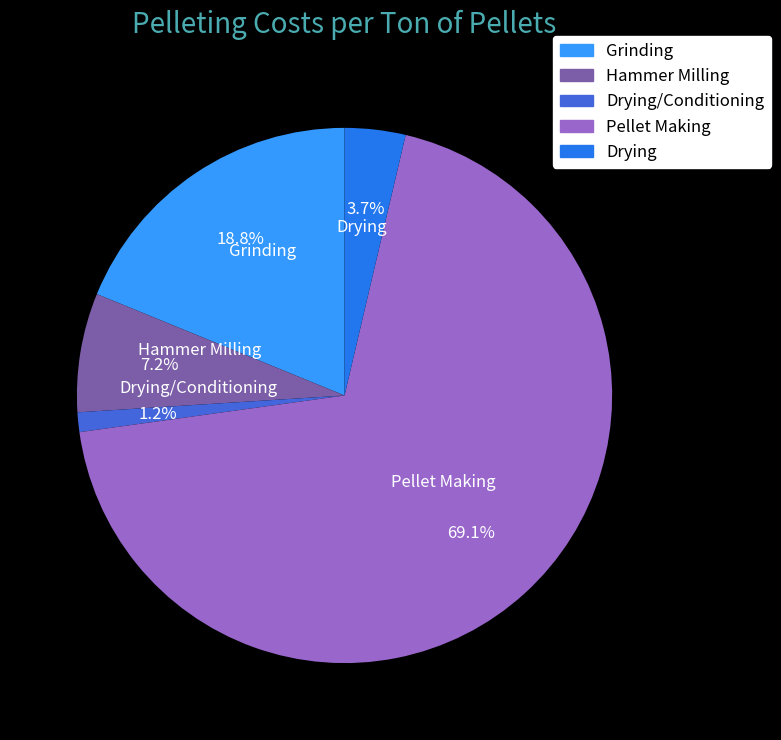

Does any single category account for the majority?

Yes